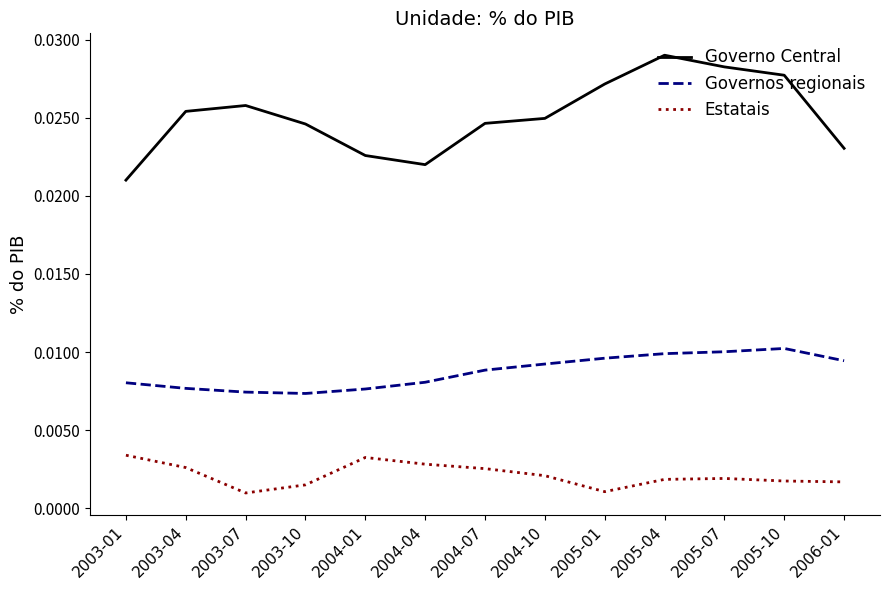

Which series has the widest spread of values?

Governo Central